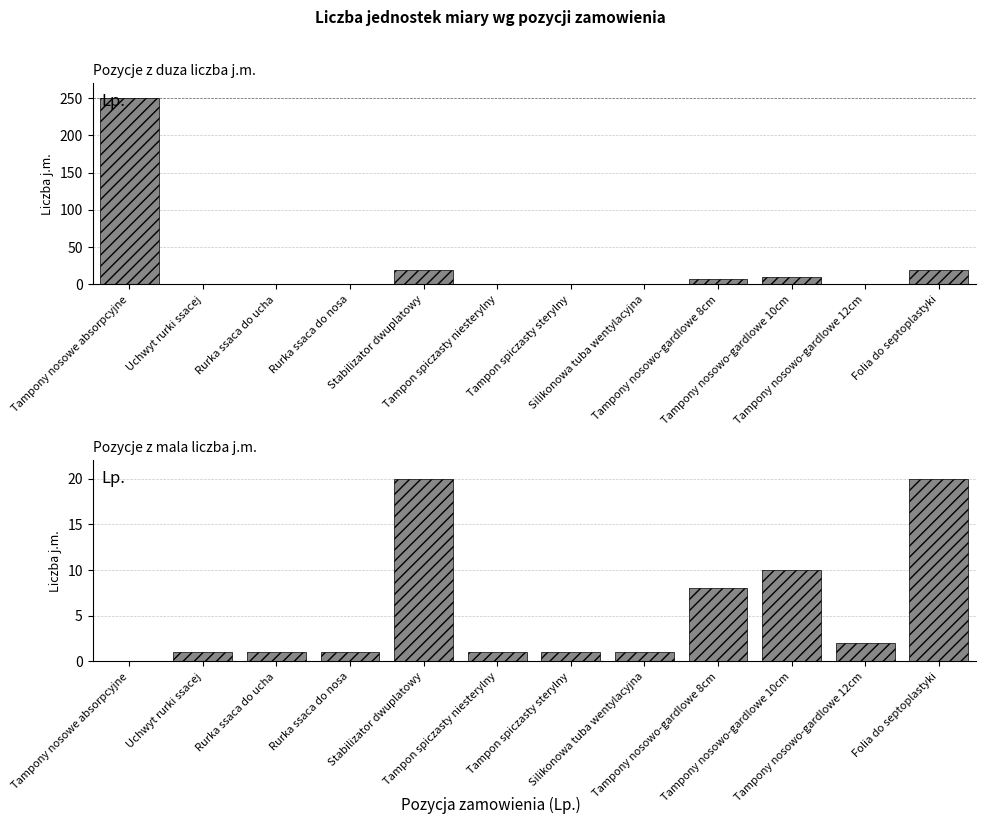

Reading right to left, extract all data points from this chart.

20	2	10	8	1	1	1	20	1	1	1	0